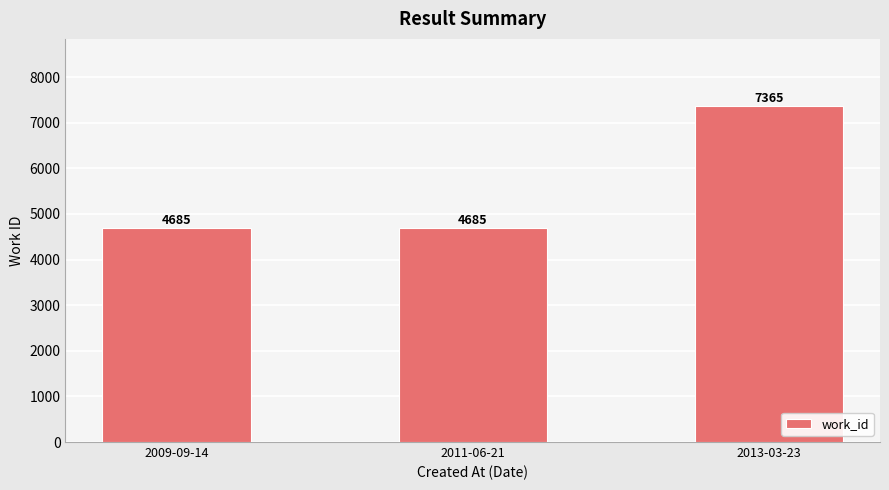

What value does the data have at 2011-06-21, to the nearest 100?

4700